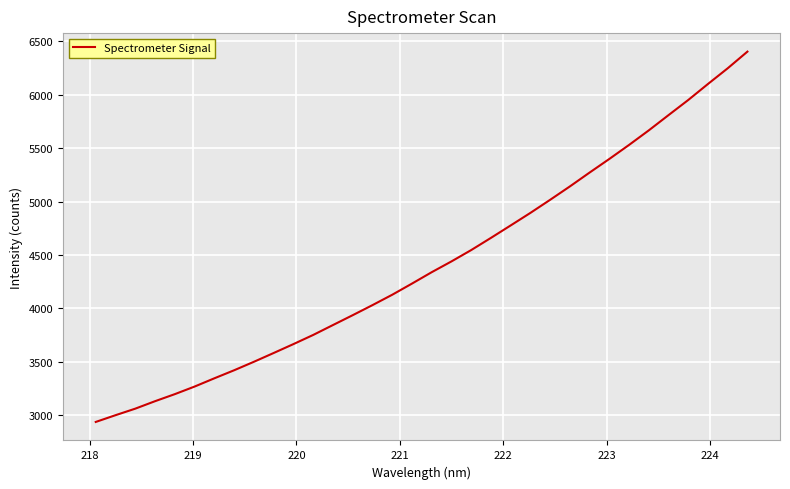

What is the difference between the maximum and minimum values?

3466.2